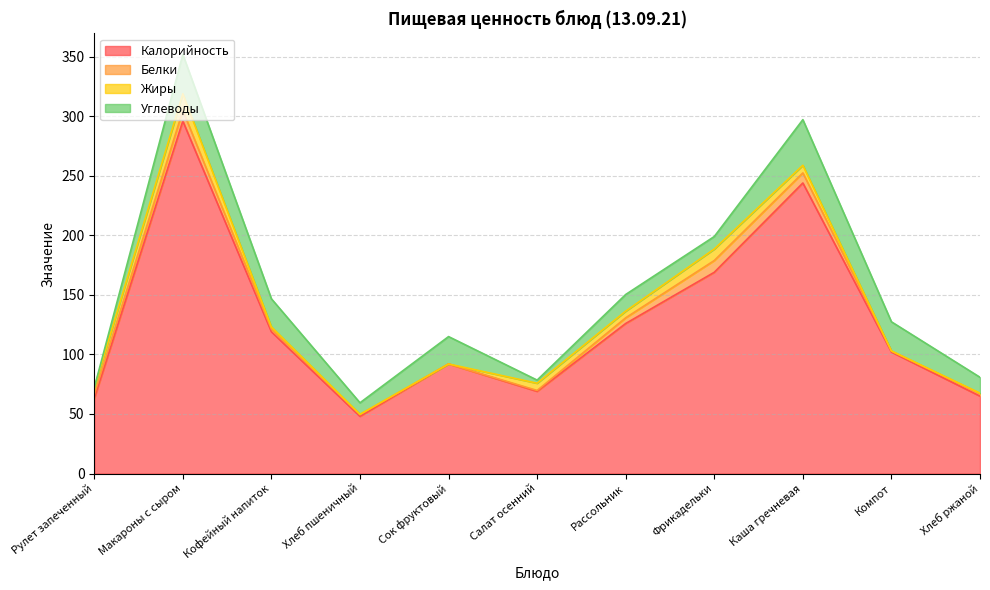

What position from the left is Компот?

10